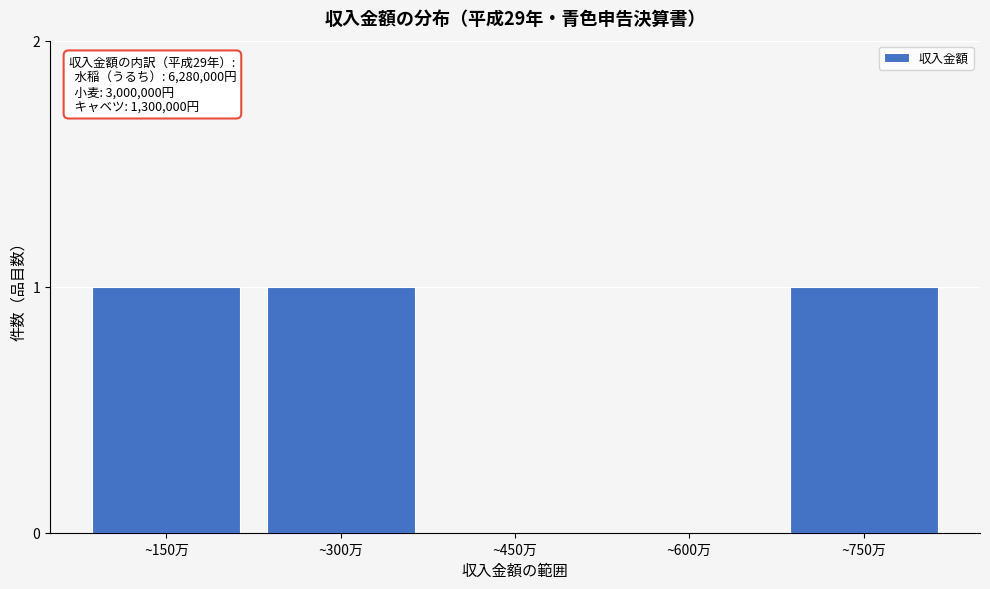

Reading right to left, transcribe all the data shown in this chart.

~750万=1	~600万=0	~450万=0	~300万=1	~150万=1